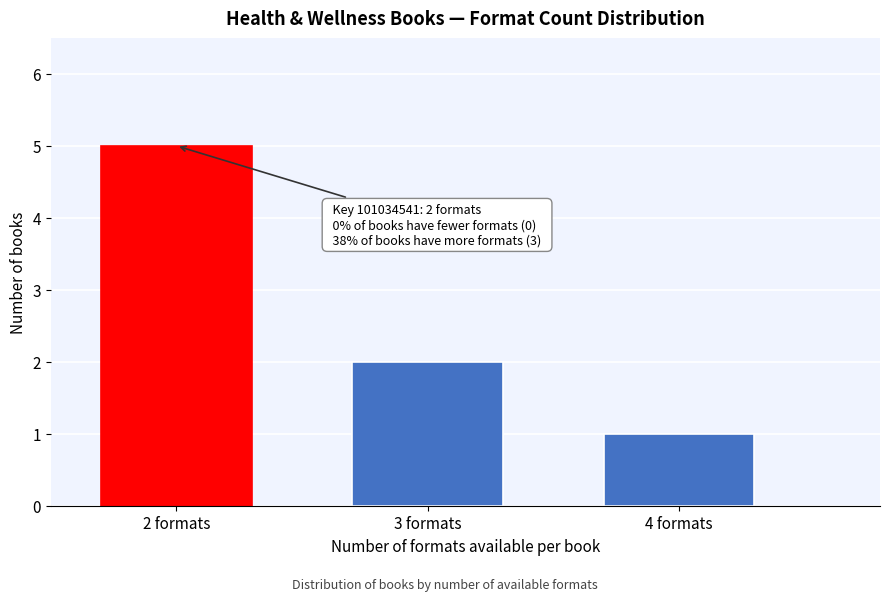

Reading left to right, extract all data points from this chart.

5	2	1